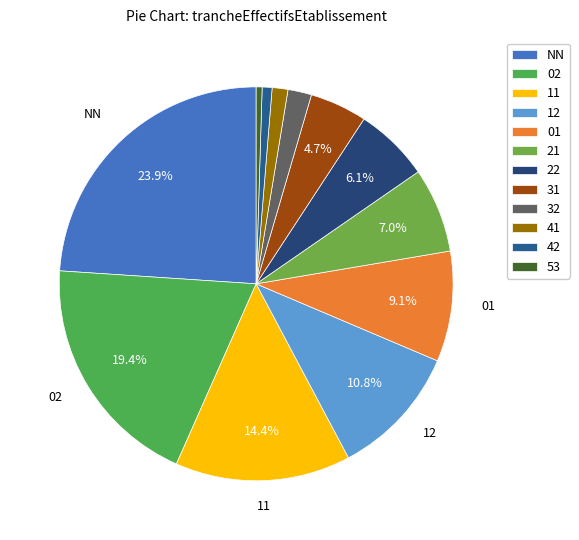

What portion of the pie excludes 11?

85.6%